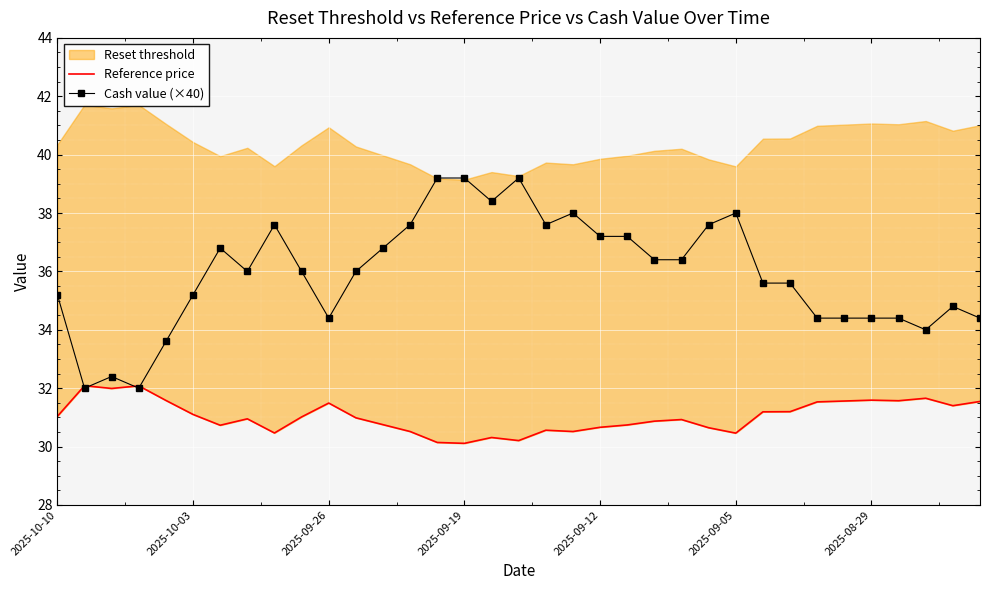

What is the minimum value for Reference price?

30.1